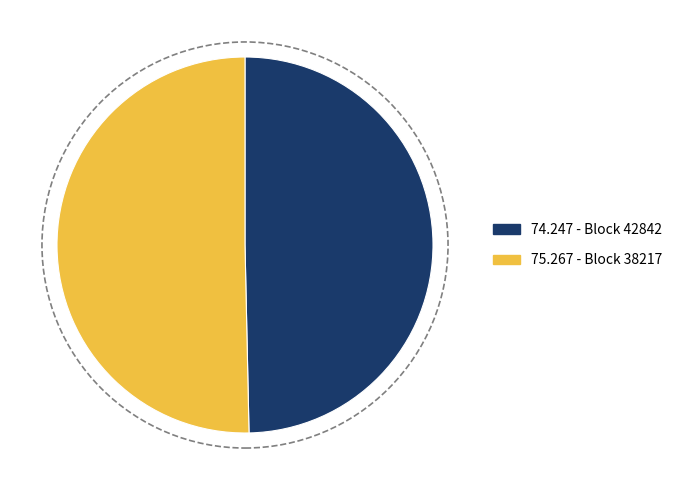

Rank the categories by value from lowest to highest.

74.247 - Block 42842, 75.267 - Block 38217